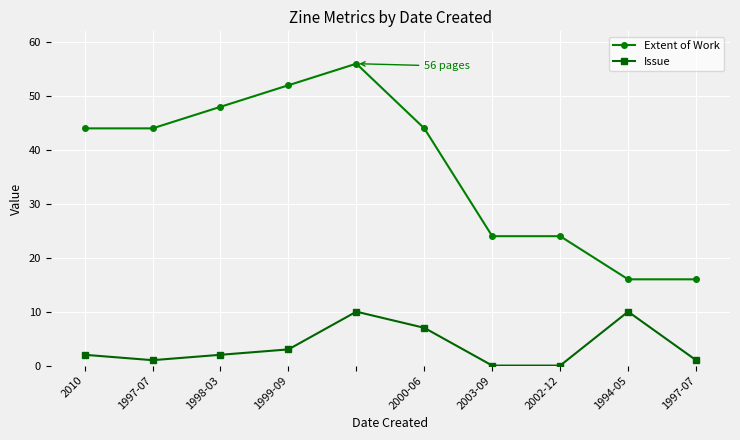

Reading right to left, what are all the values shown in this chart?

Extent of Work: 16	16	24	24	44	56	52	48	44	44
Issue: 1	10	0	0	7	10	3	2	1	2